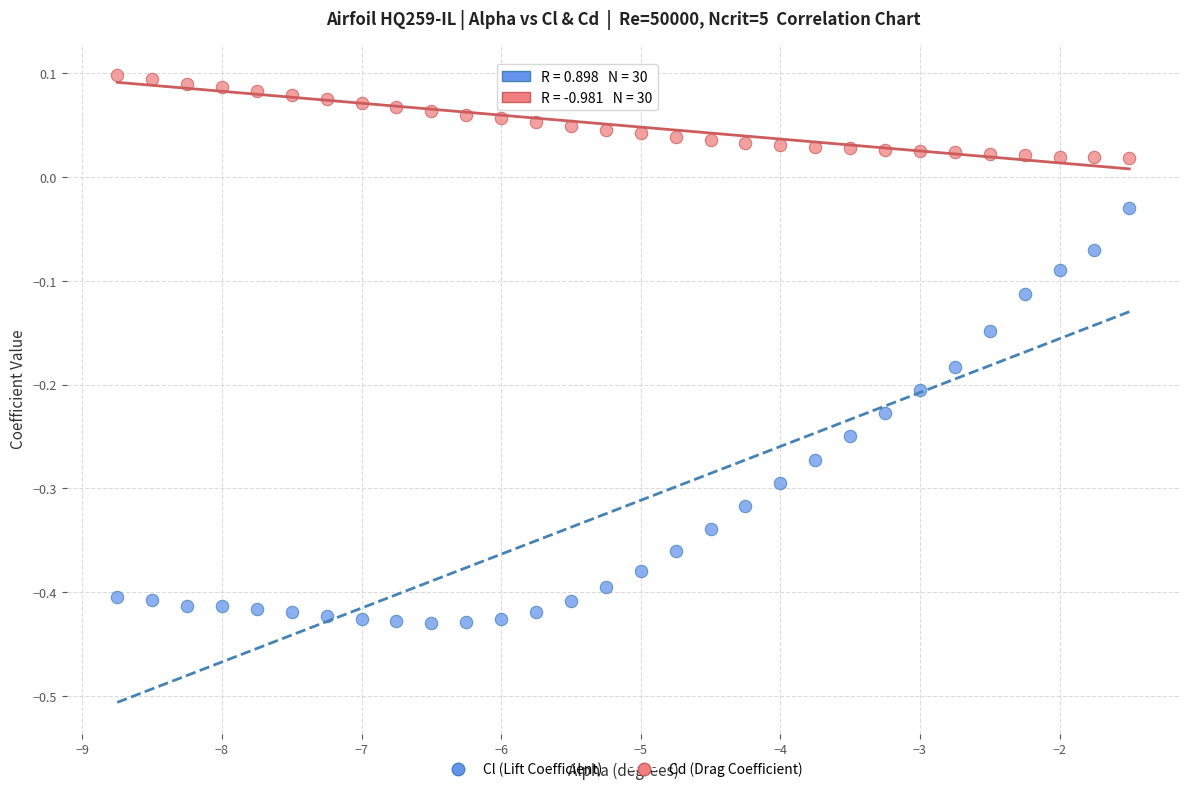

Which series contains the lowest Y value?

Cl (Lift Coefficient)